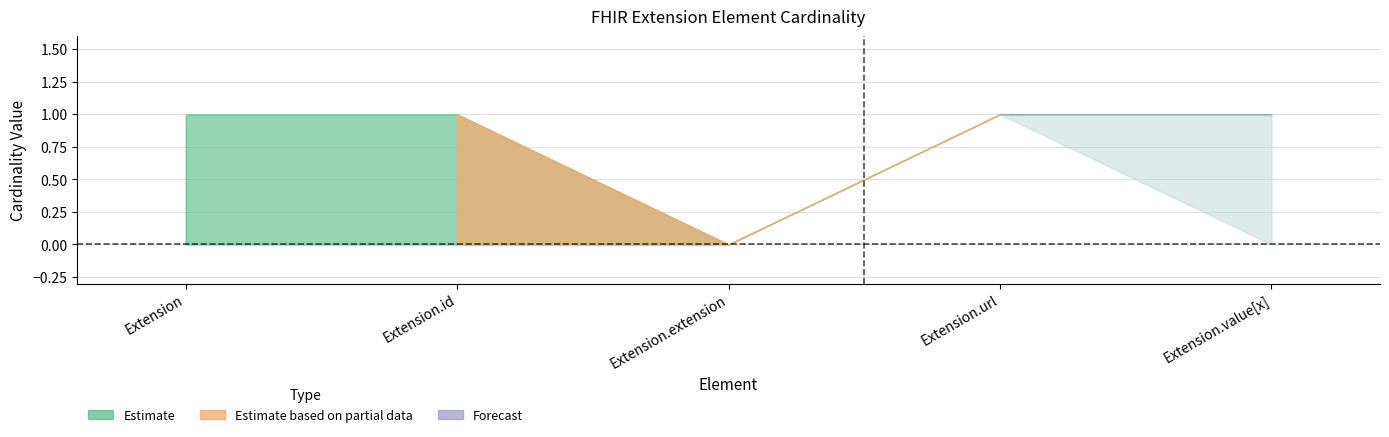

The Base Min series shows 0 at Extension.extension. True or false?

False